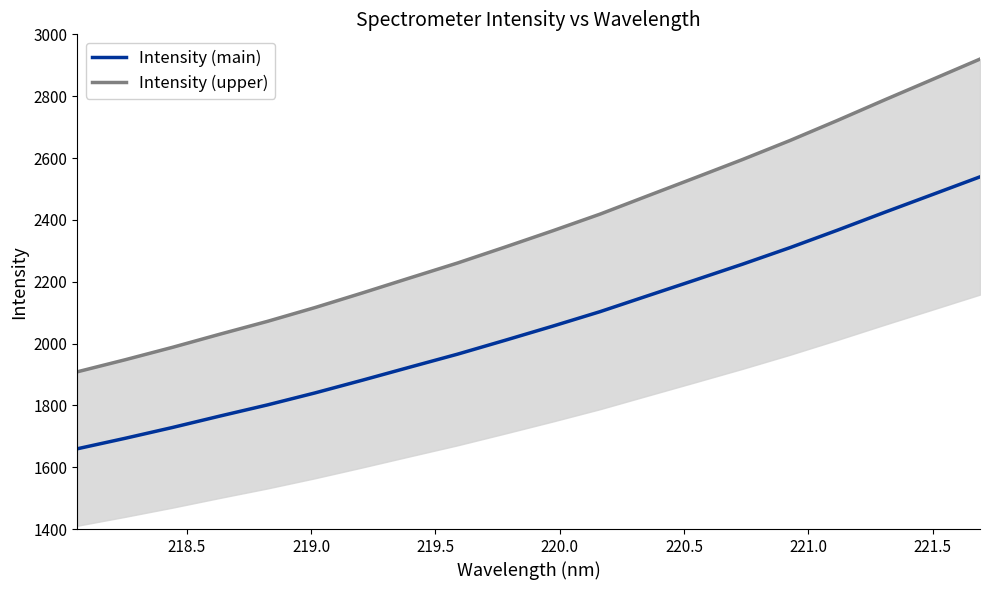

Does the chart display data point markers on the line(s)?

No